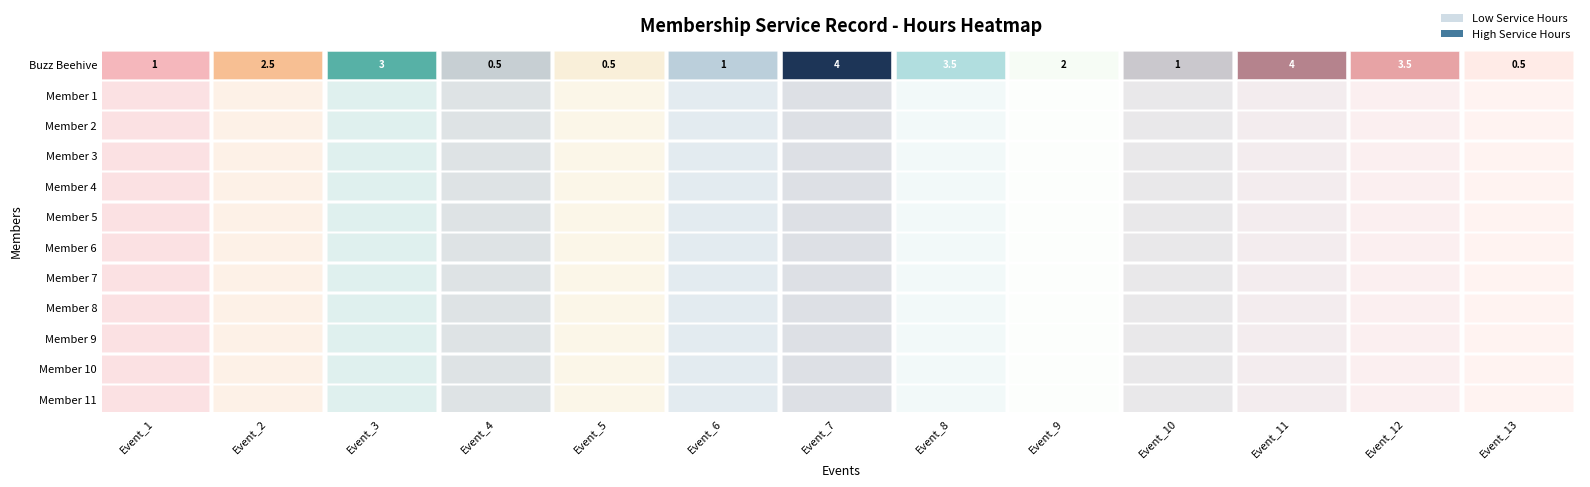

What is the sum of the Event_4 values at Member 7 and Buzz Beehive?

0.5